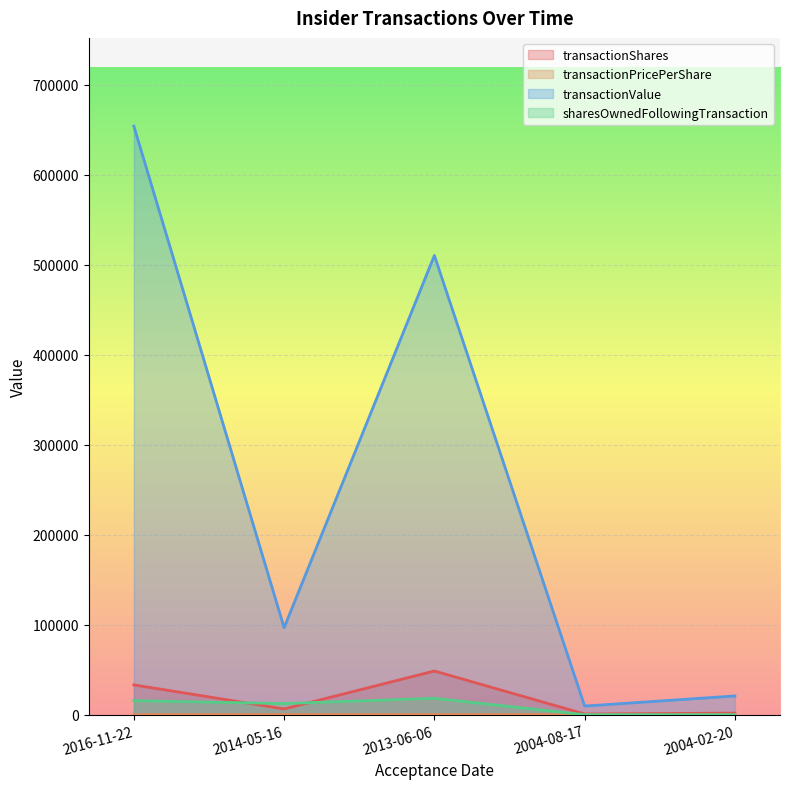

True or false: transactionValue and sharesOwnedFollowingTransaction cross at least once.

False